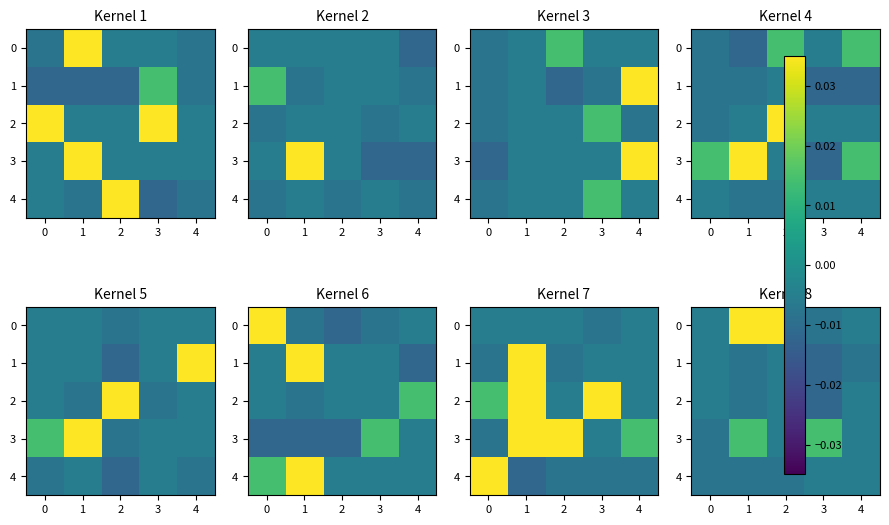

Between 2 and 1, which is larger?

1